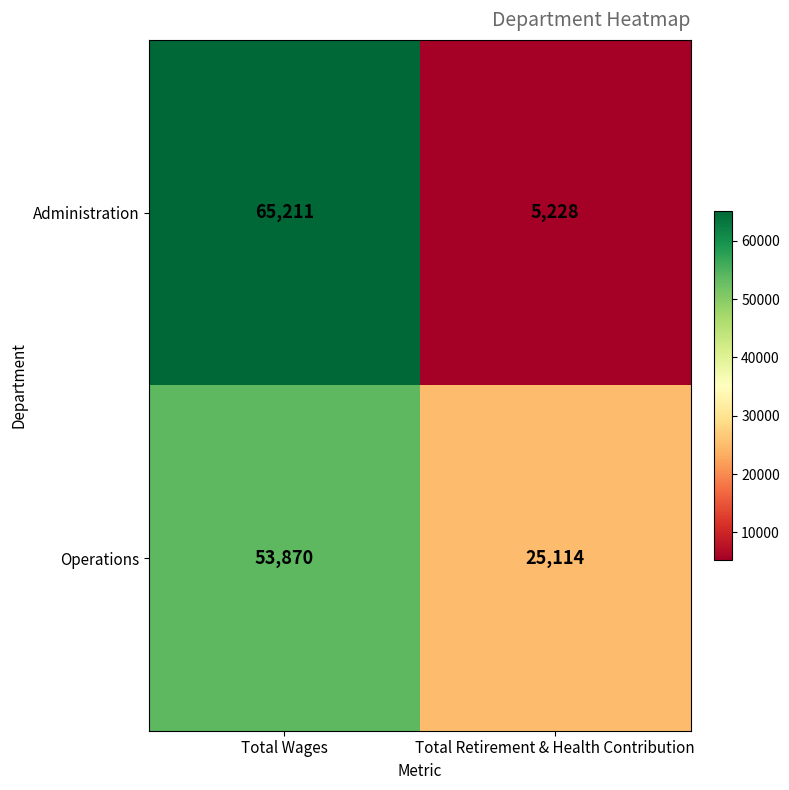

What is the smallest value displayed?

5228